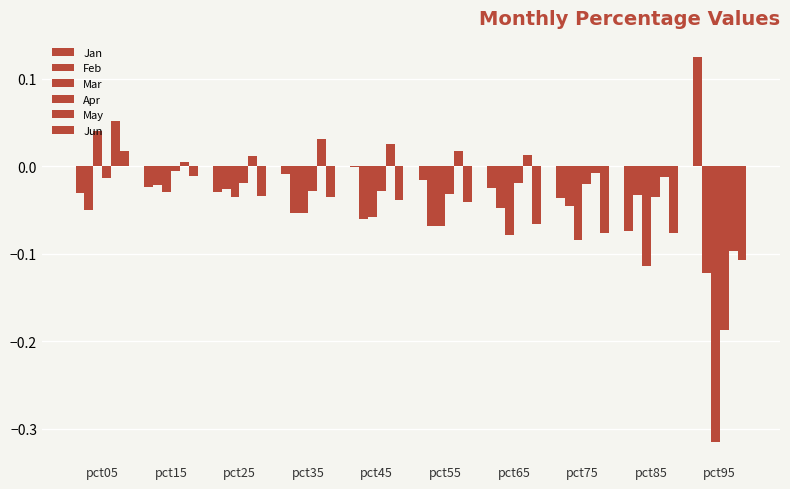

Are the bars grouped side by side (vs. stacked)?

Yes